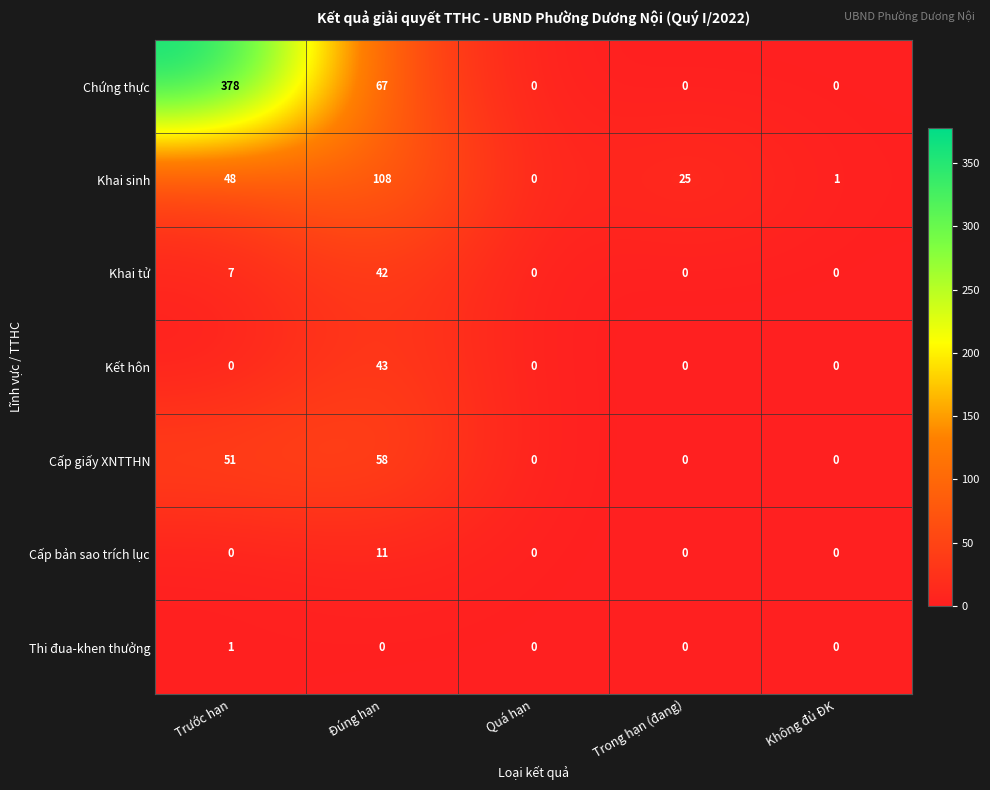

At which label is Khai tử closest to 21?

Trước hạn